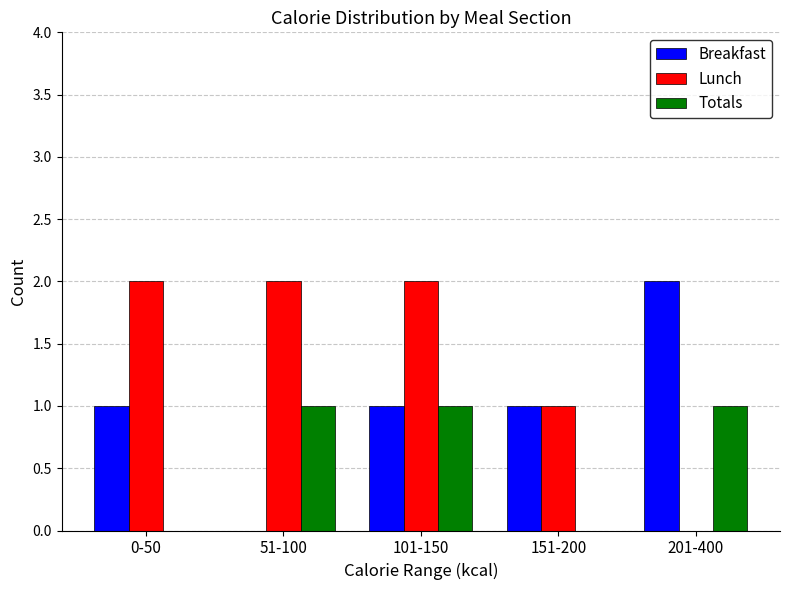

Reading left to right, transcribe all the data shown in this chart.

Breakfast: 0-50=1	51-100=0	101-150=1	151-200=1	201-400=2
Lunch: 0-50=2	51-100=2	101-150=2	151-200=1	201-400=0
Totals: 0-50=0	51-100=1	101-150=1	151-200=0	201-400=1